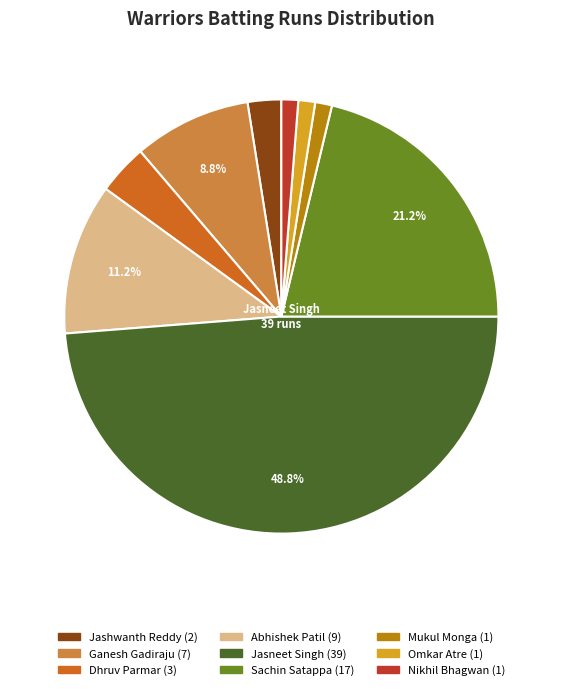

Count the number of slices in the pie.

9